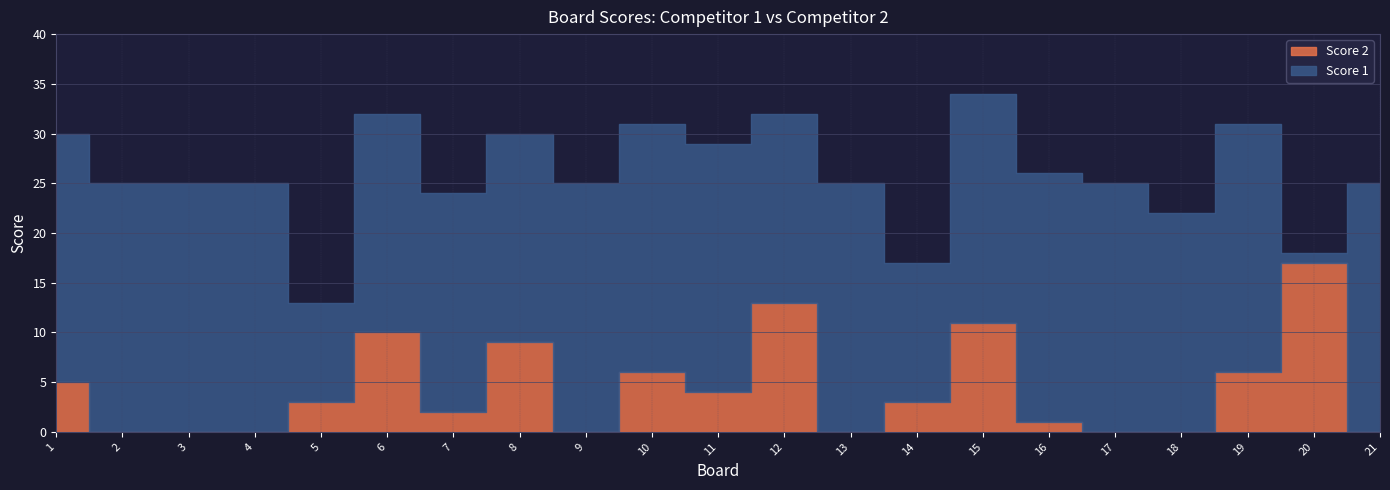

What is the difference between the second highest and minimum values in the Score 2 series?

13